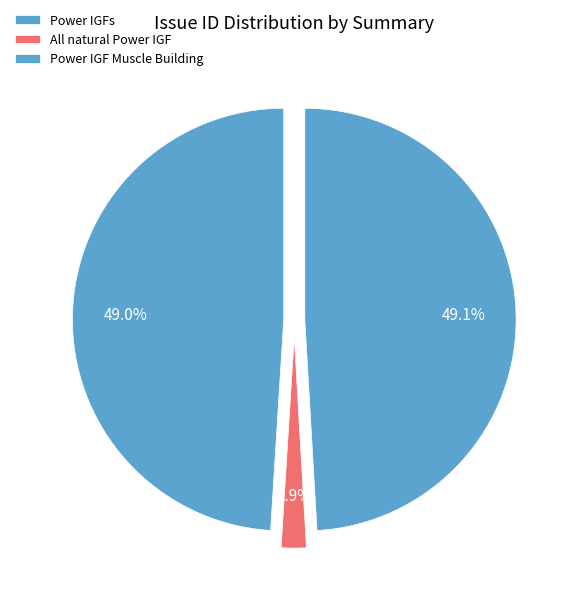

What percentage is the Power IGFs slice, to the nearest percent?

49%